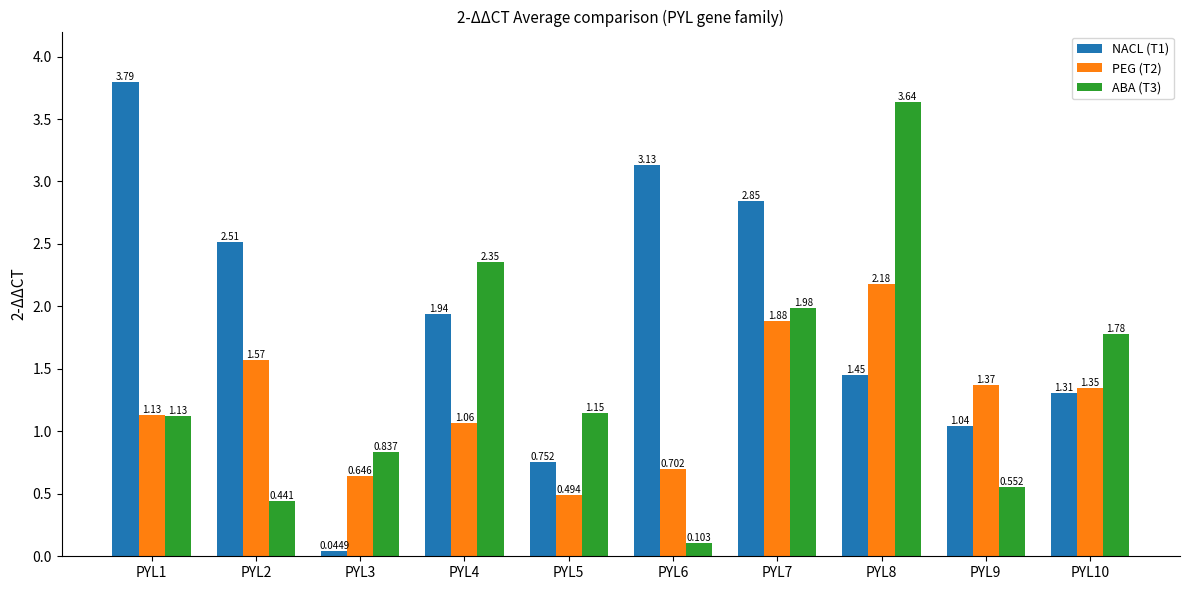

What are all the series names shown in the legend?

NACL (T1), PEG (T2), ABA (T3)